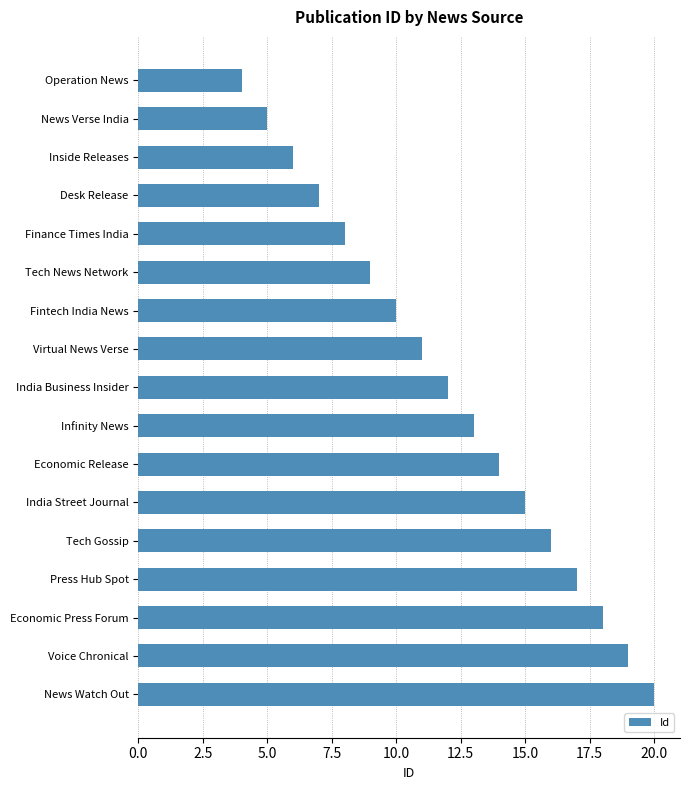

Does the chart contain any negative values?

No